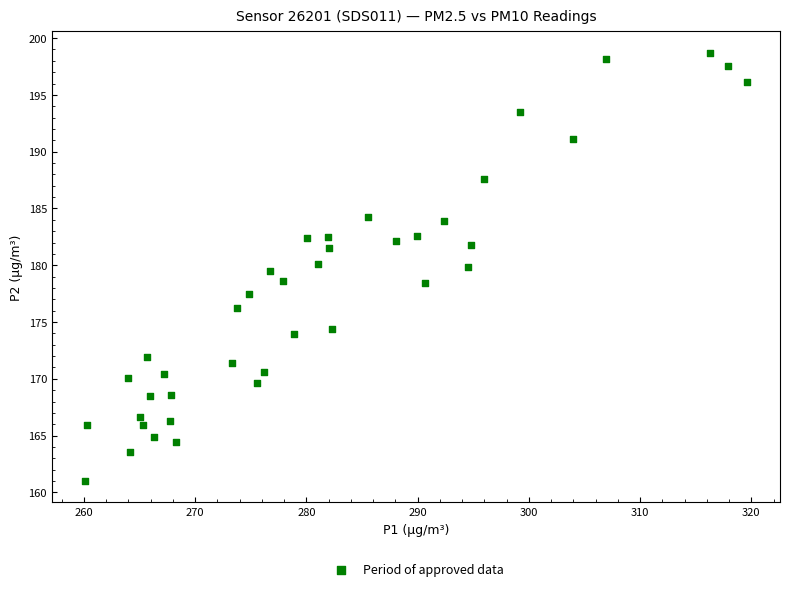

What is the range of Y values (max minus min)?

37.7